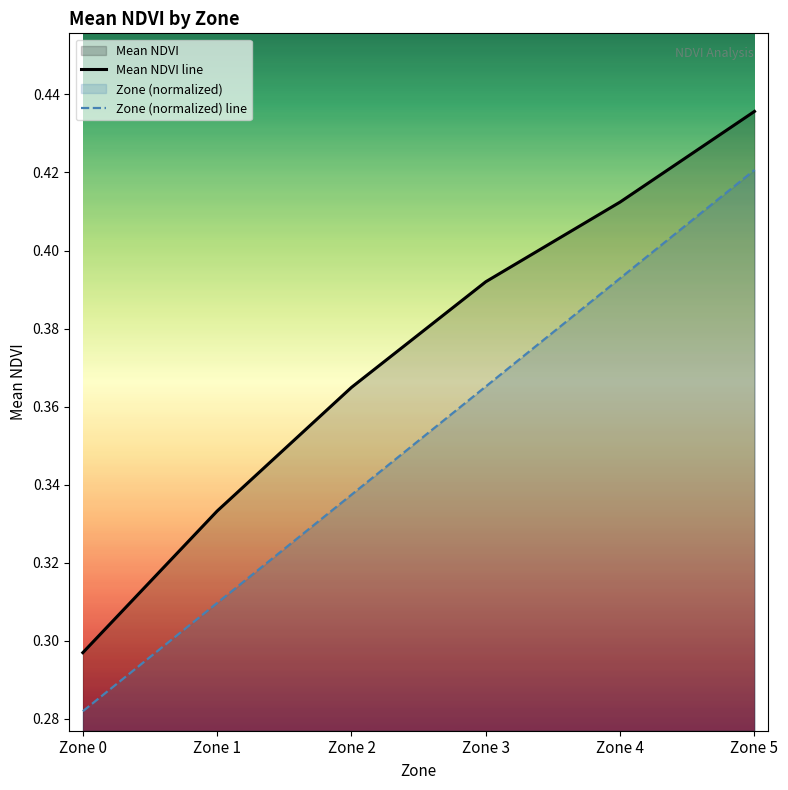

What is the total value across all series at Zone 2?

0.7